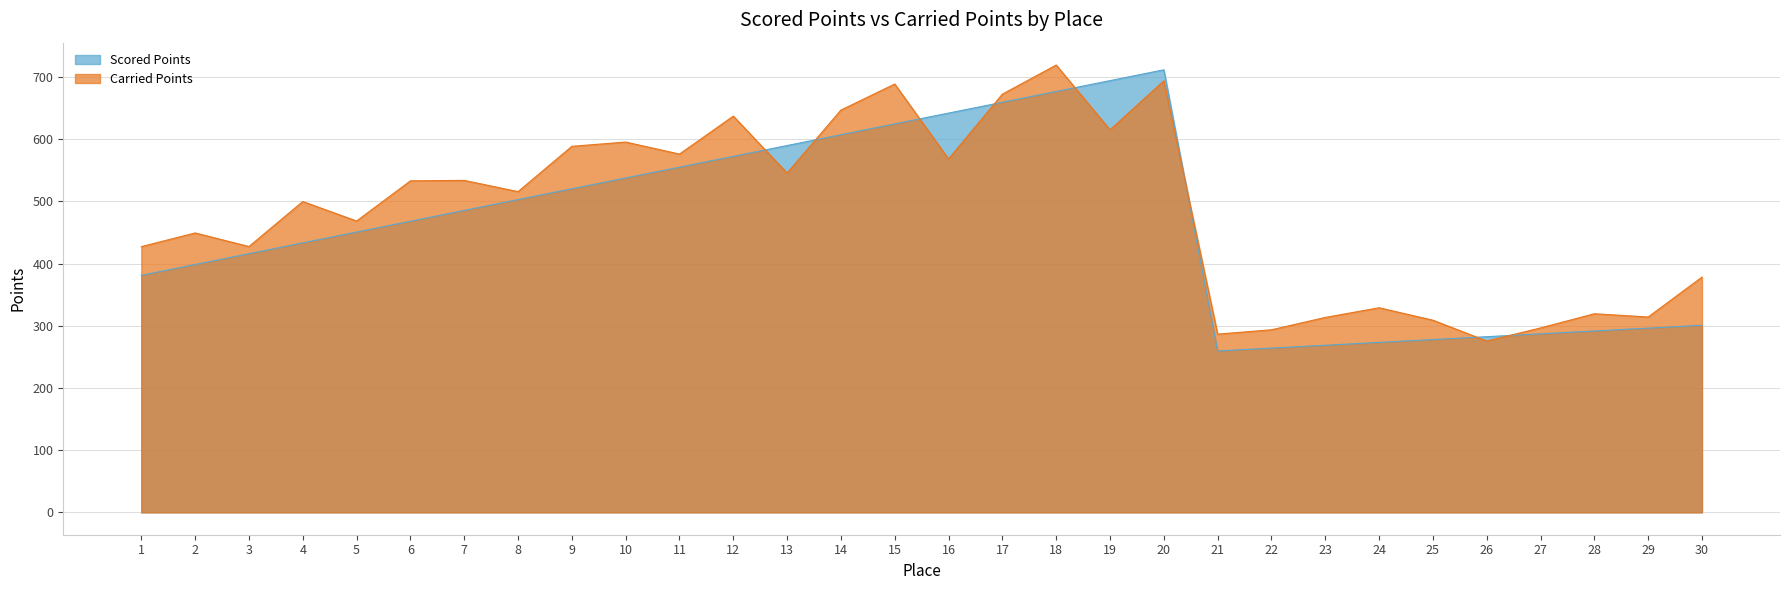

True or false: Scored Points has more than 1 points higher than both neighbors.

False